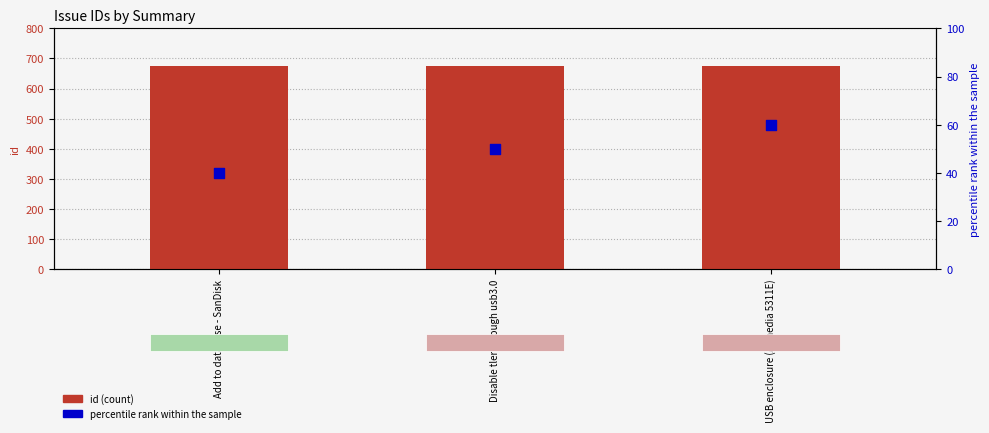

Which series contains the highest Y value?

id (count)